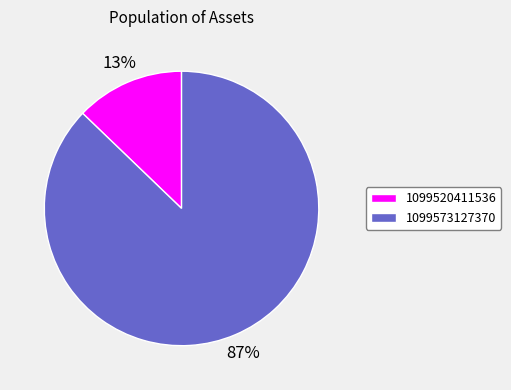

To the nearest percent, what is the difference between the 1099573127370 and 1099520411536 slice percentages?

74%